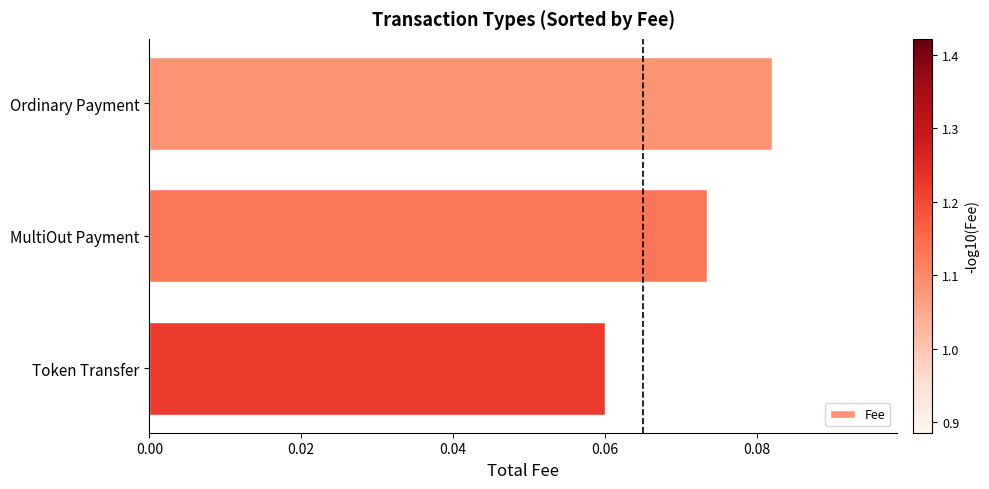

List the labels in order of value, smallest first.

Token Transfer, MultiOut Payment, Ordinary Payment